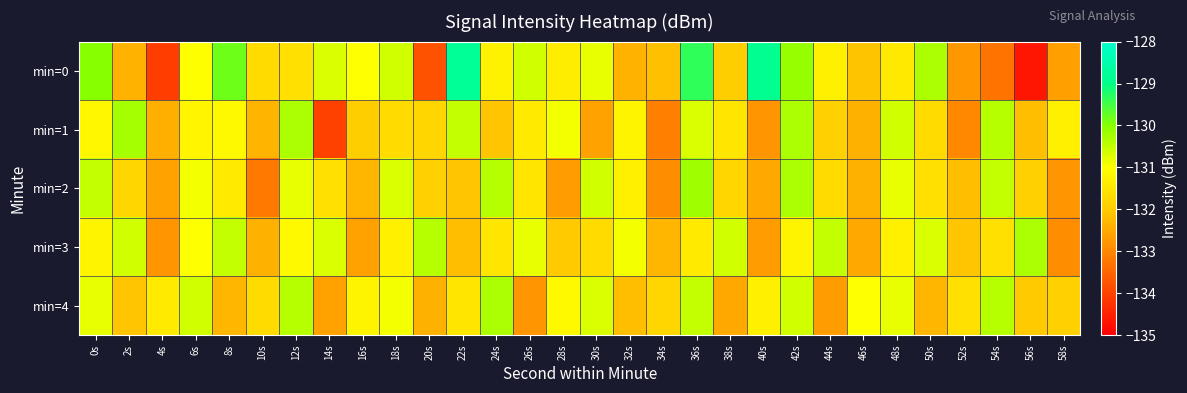

Reading left to right, list all the values displayed in this chart.

min=0: 0s=-130.0	2s=-132.4	4s=-134.1	6s=-131.0	8s=-129.8	10s=-131.7	12s=-131.6	14s=-130.7	16s=-131.0	18s=-130.6	20s=-133.8	22s=-128.8	24s=-131.2	26s=-130.6	28s=-131.4	30s=-130.8	32s=-132.4	34s=-132.2	36s=-129.3	38s=-131.9	40s=-128.9	42s=-130.1	44s=-131.3	46s=-132.1	48s=-131.4	50s=-130.3	52s=-132.8	54s=-133.3	56s=-134.7	58s=-132.6
min=1: 0s=-131.1	2s=-130.3	4s=-132.4	6s=-131.2	8s=-131.1	10s=-132.3	12s=-130.3	14s=-134.0	16s=-131.9	18s=-131.7	20s=-131.8	22s=-130.5	24s=-132.1	26s=-131.4	28s=-130.9	30s=-132.6	32s=-131.2	34s=-133.1	36s=-130.7	38s=-131.5	40s=-132.8	42s=-130.3	44s=-131.9	46s=-132.4	48s=-130.6	50s=-131.7	52s=-133.0	54s=-130.4	56s=-132.2	58s=-131.3
min=2: 0s=-130.5	2s=-131.8	4s=-132.6	6s=-130.9	8s=-131.4	10s=-133.2	12s=-130.8	14s=-131.6	16s=-132.3	18s=-130.7	20s=-131.9	22s=-132.1	24s=-130.4	26s=-131.5	28s=-132.7	30s=-130.6	32s=-131.3	34s=-132.9	36s=-130.2	38s=-131.8	40s=-132.5	42s=-130.3	44s=-131.7	46s=-132.4	48s=-130.8	50s=-131.6	52s=-132.2	54s=-130.5	56s=-131.9	58s=-132.8
min=3: 0s=-131.2	2s=-130.6	4s=-132.8	6s=-131.0	8s=-130.5	10s=-132.4	12s=-131.1	14s=-130.7	16s=-132.6	18s=-131.3	20s=-130.4	22s=-132.2	24s=-131.5	26s=-130.8	28s=-132.0	30s=-131.7	32s=-130.9	34s=-132.3	36s=-131.4	38s=-130.6	40s=-132.7	42s=-131.2	44s=-130.5	46s=-132.5	48s=-131.3	50s=-130.7	52s=-132.1	54s=-131.6	56s=-130.3	58s=-132.9
min=4: 0s=-130.8	2s=-132.1	4s=-131.4	6s=-130.6	8s=-132.3	10s=-131.7	12s=-130.4	14s=-132.6	16s=-131.2	18s=-130.9	20s=-132.4	22s=-131.5	24s=-130.3	26s=-132.8	28s=-131.1	30s=-130.7	32s=-132.2	34s=-131.8	36s=-130.5	38s=-132.5	40s=-131.3	42s=-130.6	44s=-132.7	46s=-131.0	48s=-130.8	50s=-132.3	52s=-131.6	54s=-130.4	56s=-132.0	58s=-131.9